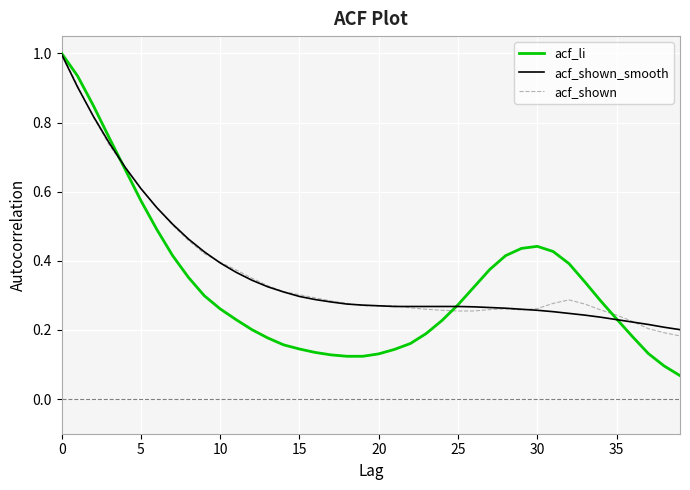

What is the highest value of the acf_shown_smooth series?

1.0